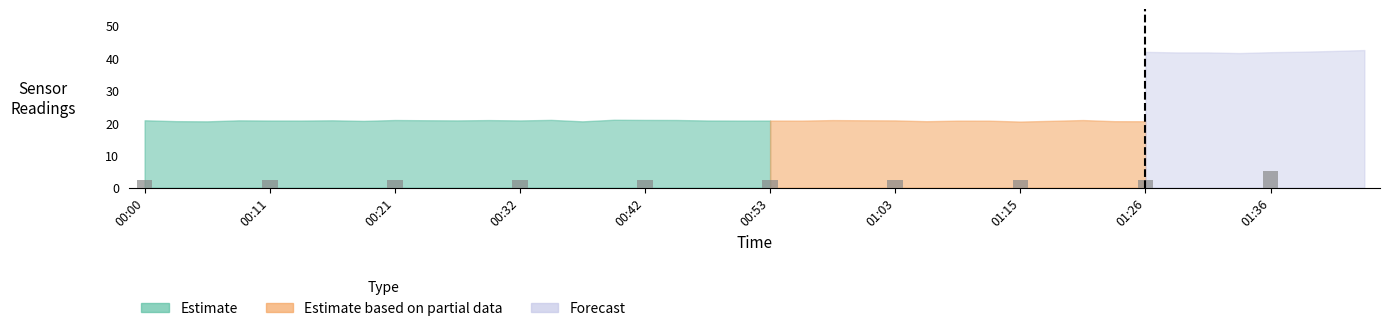

Is it true that temperature equals 13.9 at 2023-06-10T00:00?

False